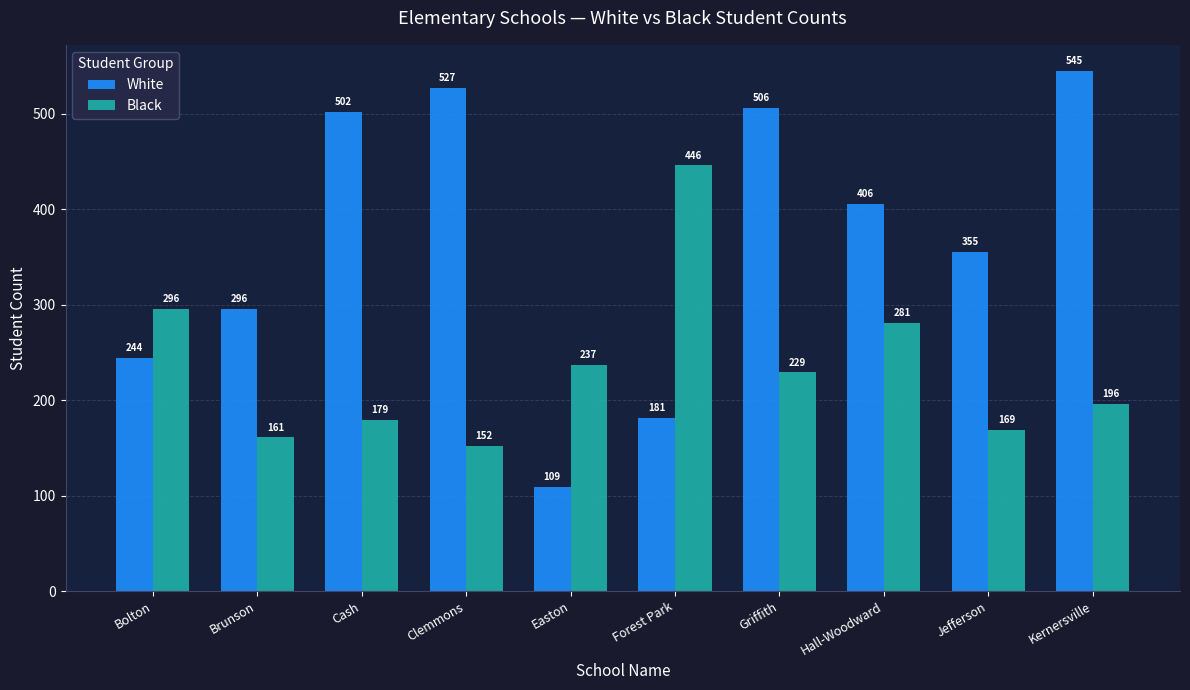

How many bars are there in total?

20